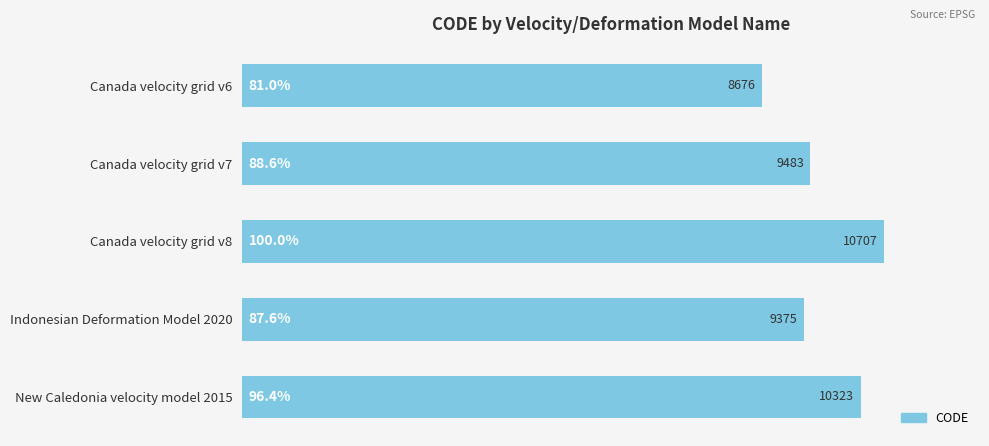

List the labels in order of value, smallest first.

Canada velocity grid v6, Indonesian Deformation Model 2020, Canada velocity grid v7, New Caledonia velocity model 2015, Canada velocity grid v8